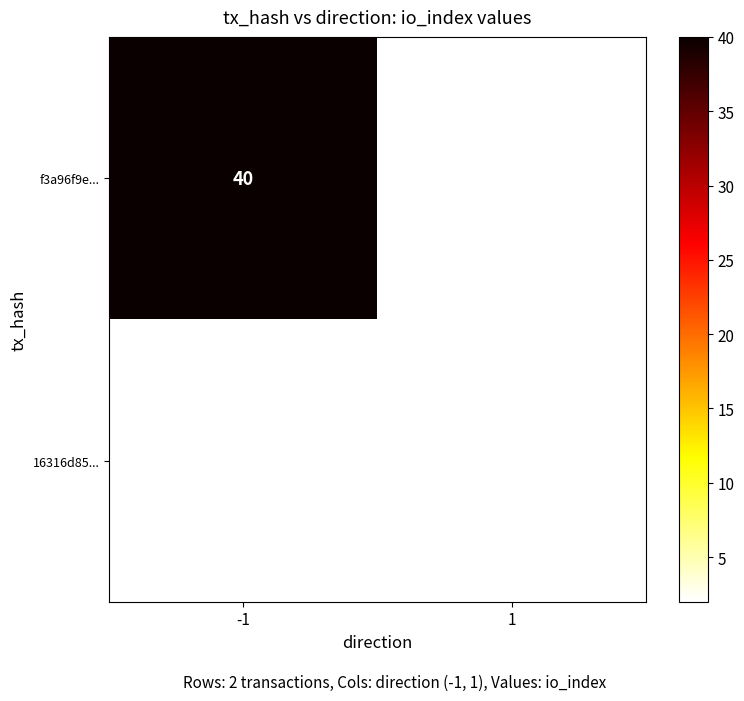

Is the value of f3a96f9e... at -1 greater than the value of 16316d85... at 1?

Yes